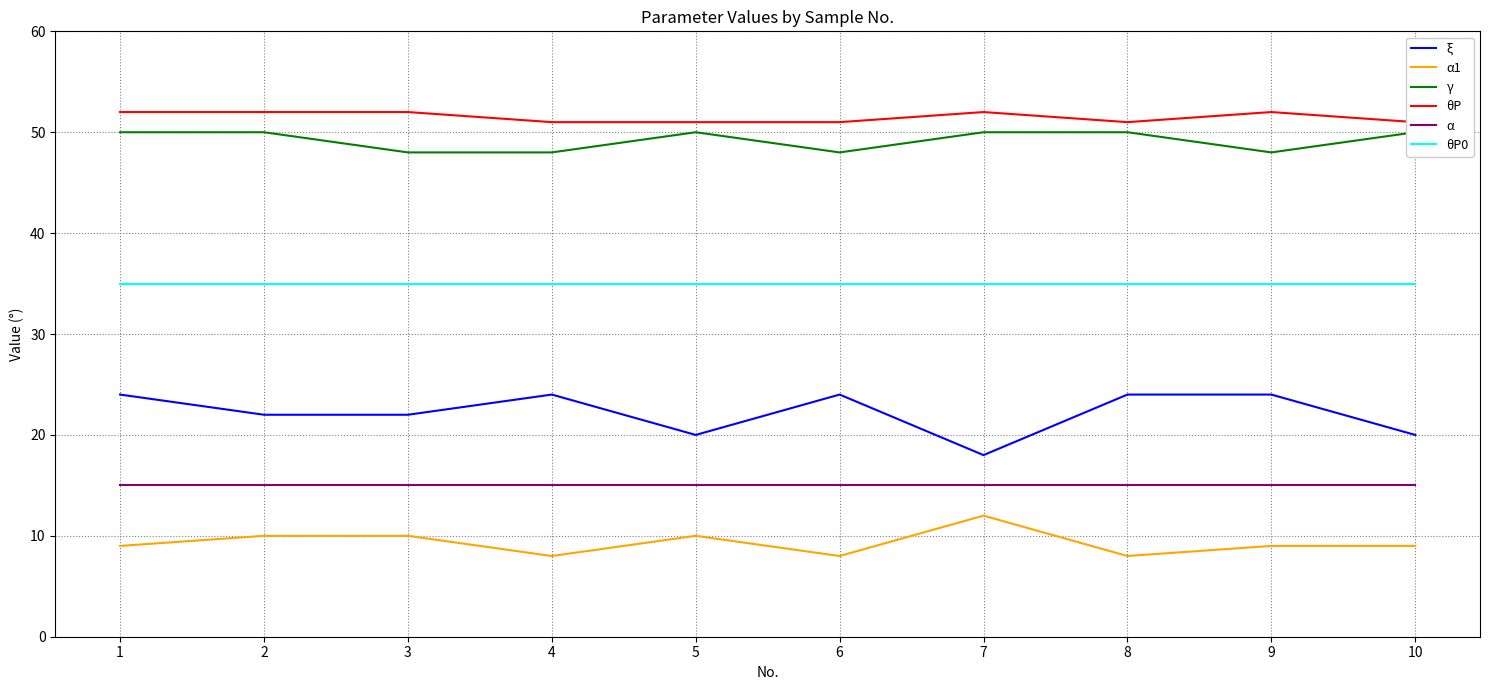

What is the difference between the second highest and second lowest values in the θP series?

1